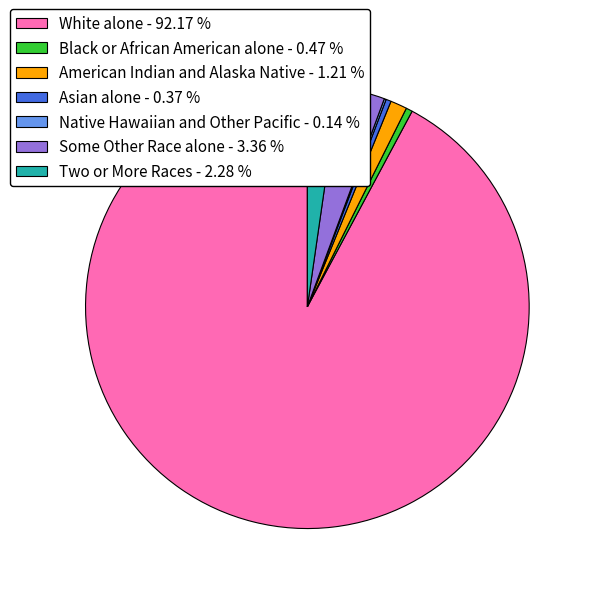

Combined, do White alone - 92.17 % and Two or More Races - 2.28 % account for over 50%?

Yes